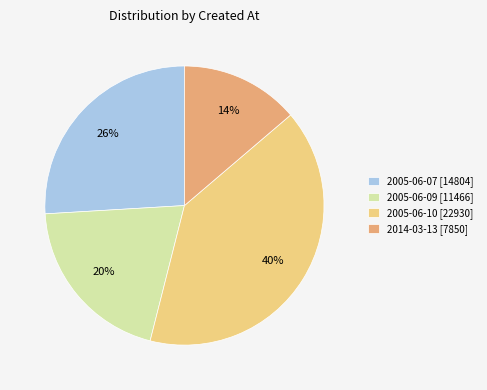

What is the largest slice in the pie chart?

2005-06-10 [22930]